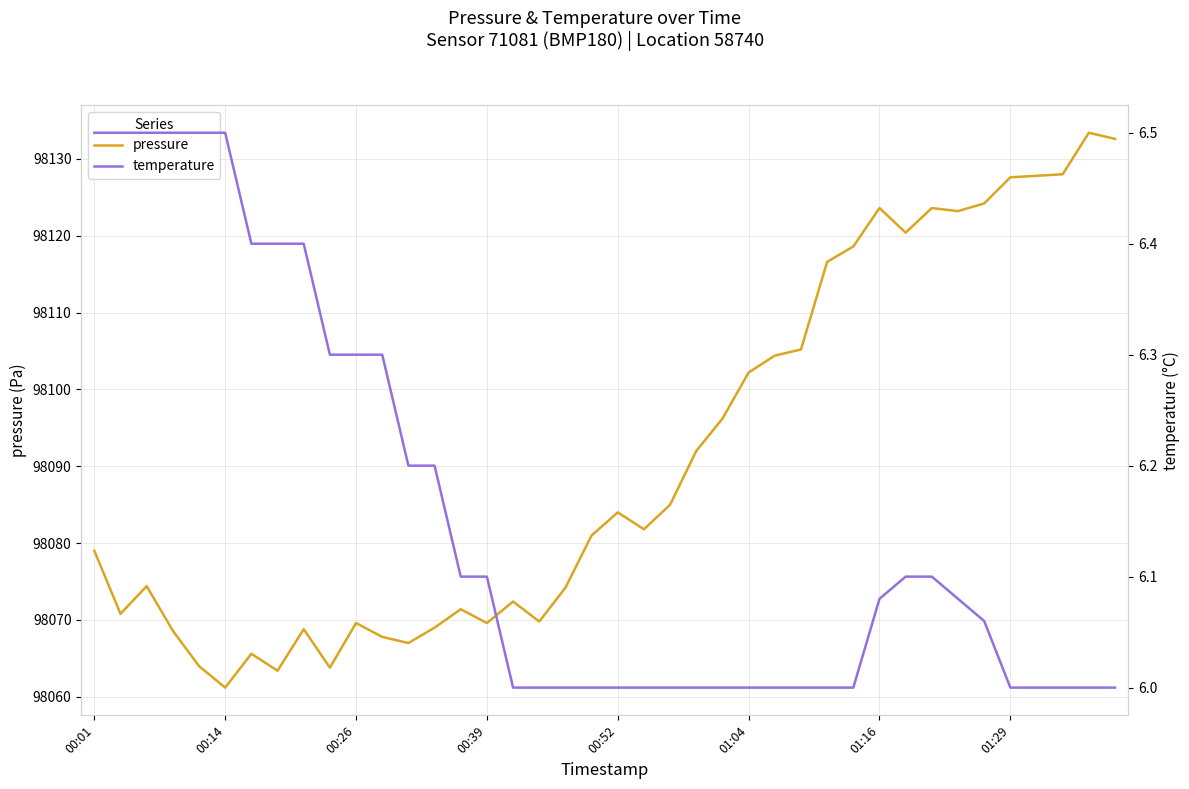

What is the average value of the pressure series?

98091.0